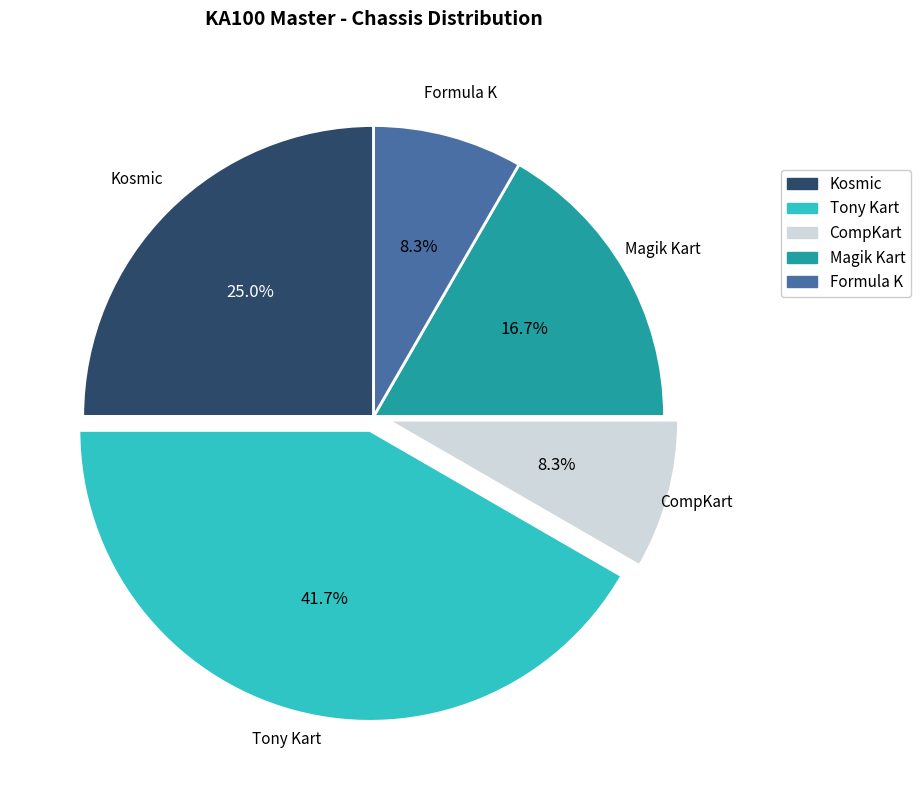

Which category has the biggest portion of the pie?

Tony Kart